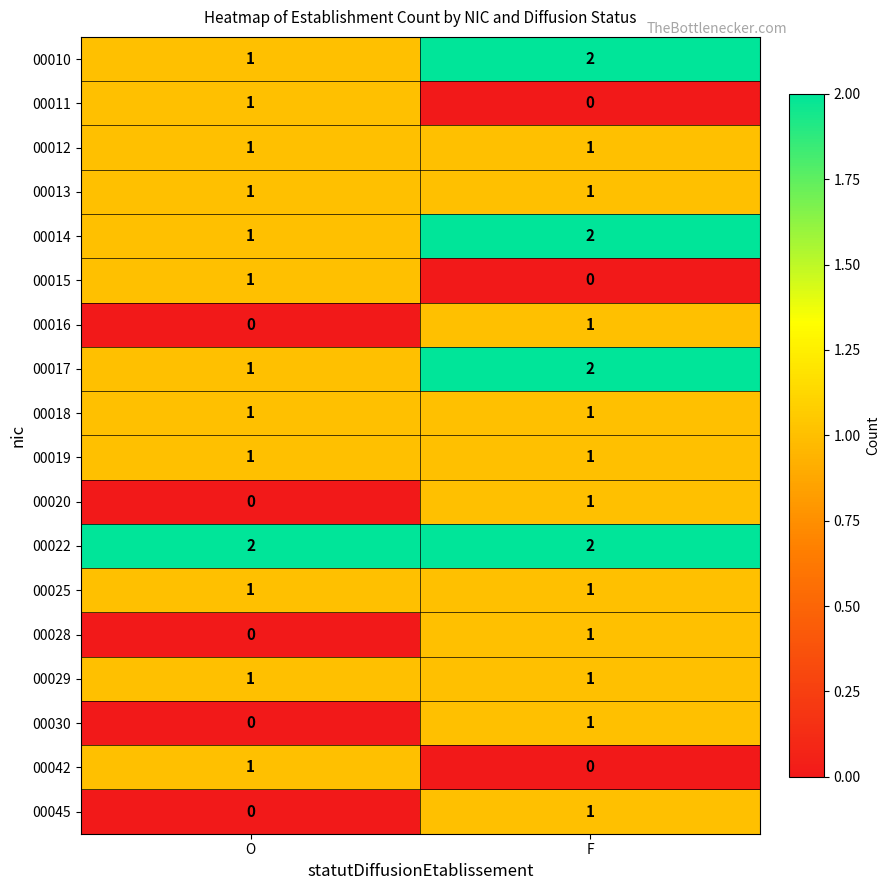

The value of 00011 at F is 0. True or false?

True